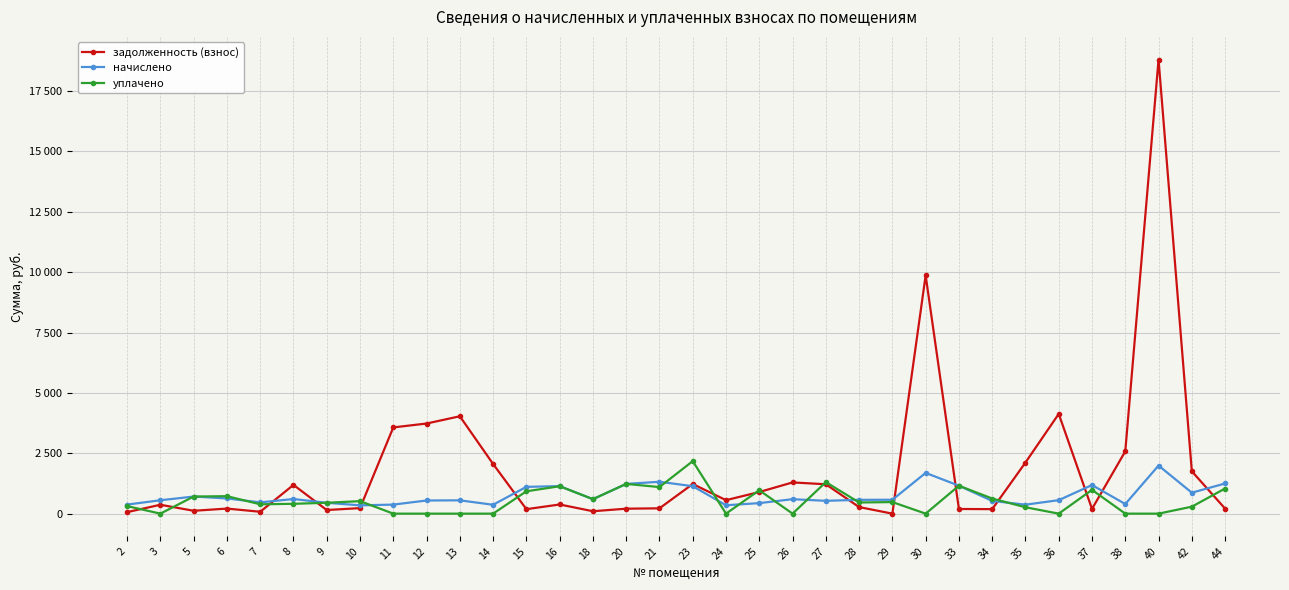

What are all the series names shown in the legend?

задолженность (взнос), начислено, уплачено